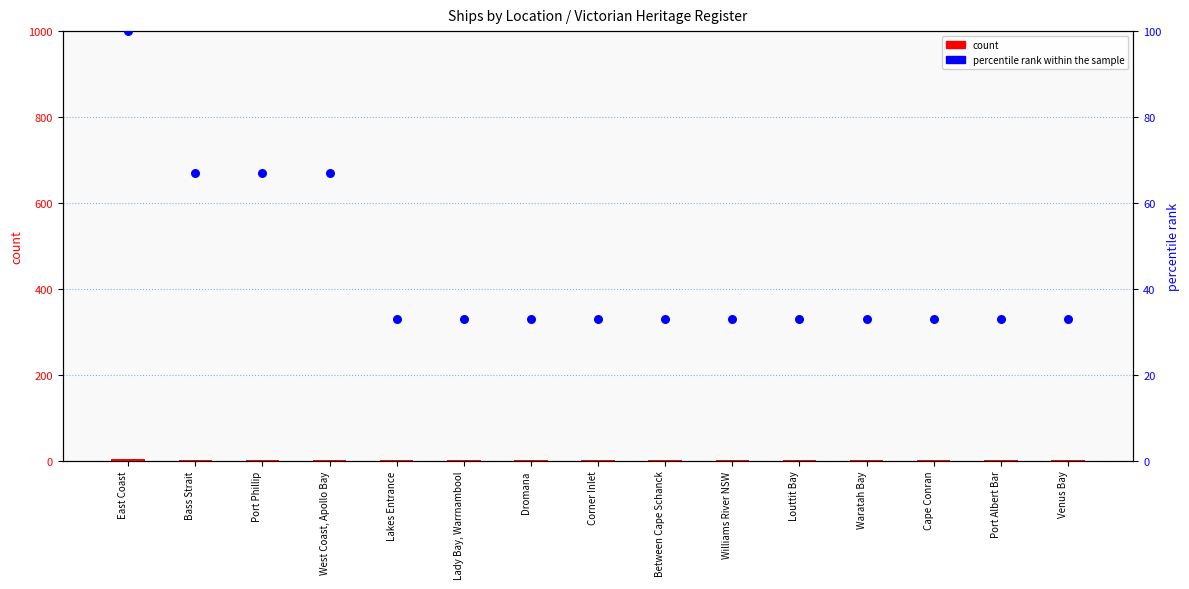

Which series has the largest Y range (max minus min)?

percentile rank within the sample